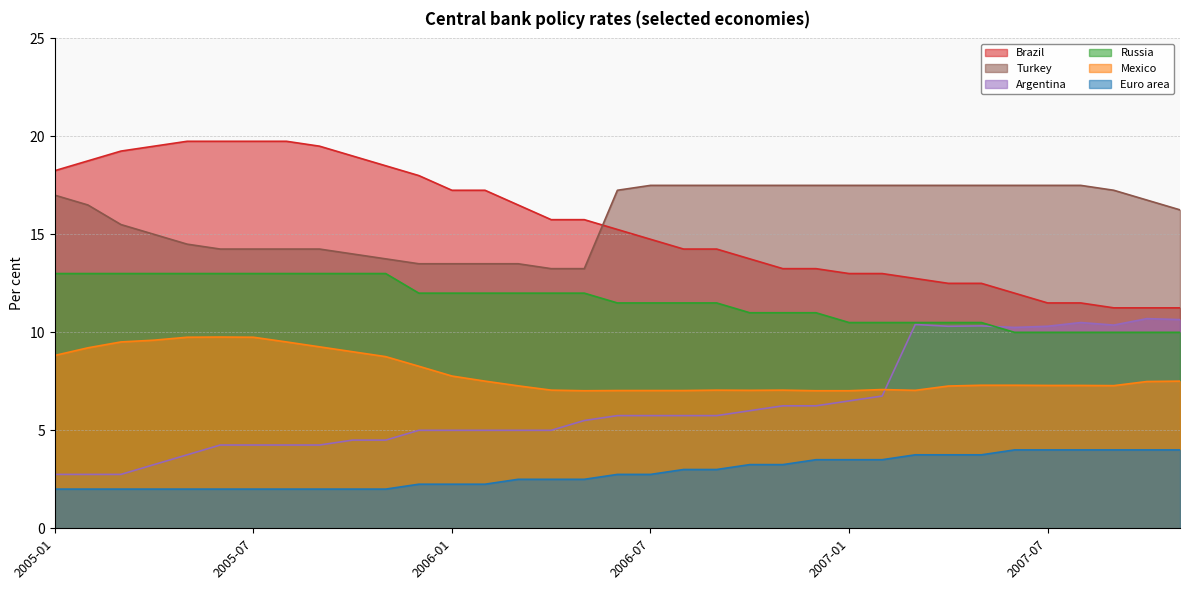

The Brazil series shows 32.4 at 2005-01. True or false?

False